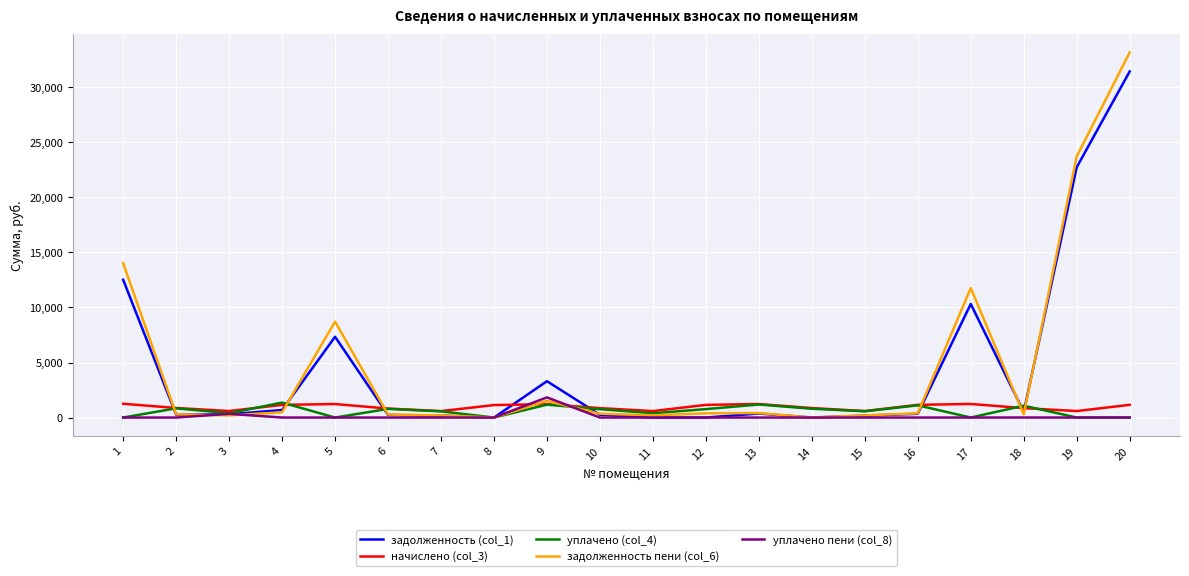

The value of уплачено (col_4) at 20 is 0.0. True or false?

True